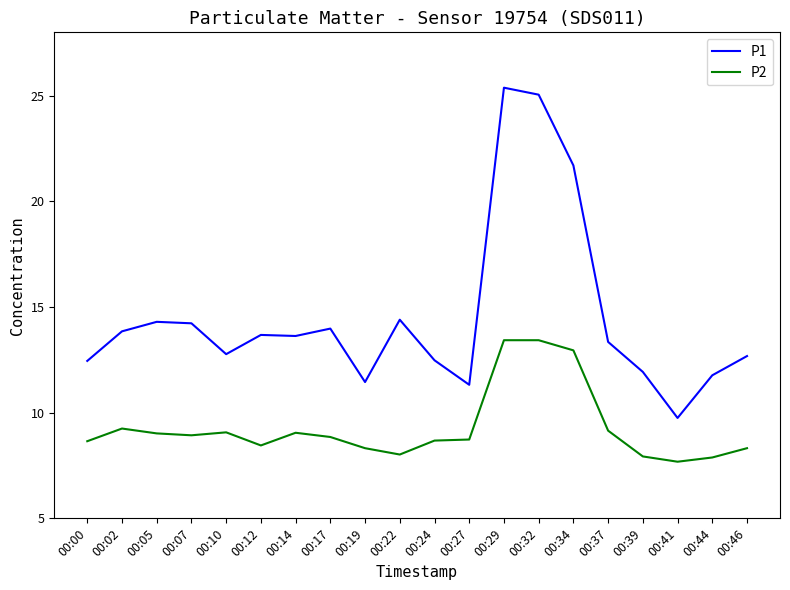

What is the difference between the second highest and minimum values in the P1 series?

15.3